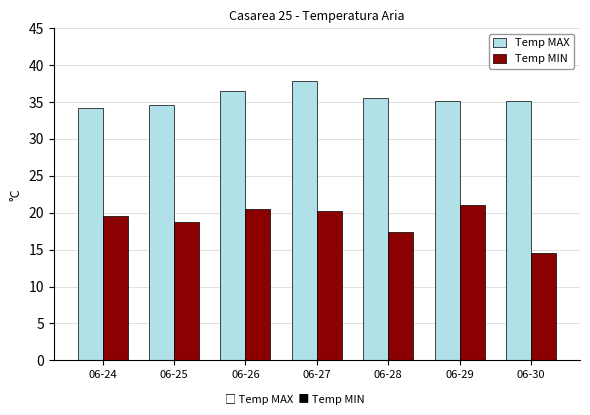

What value does the Temp MIN series have at 06-28?

17.4